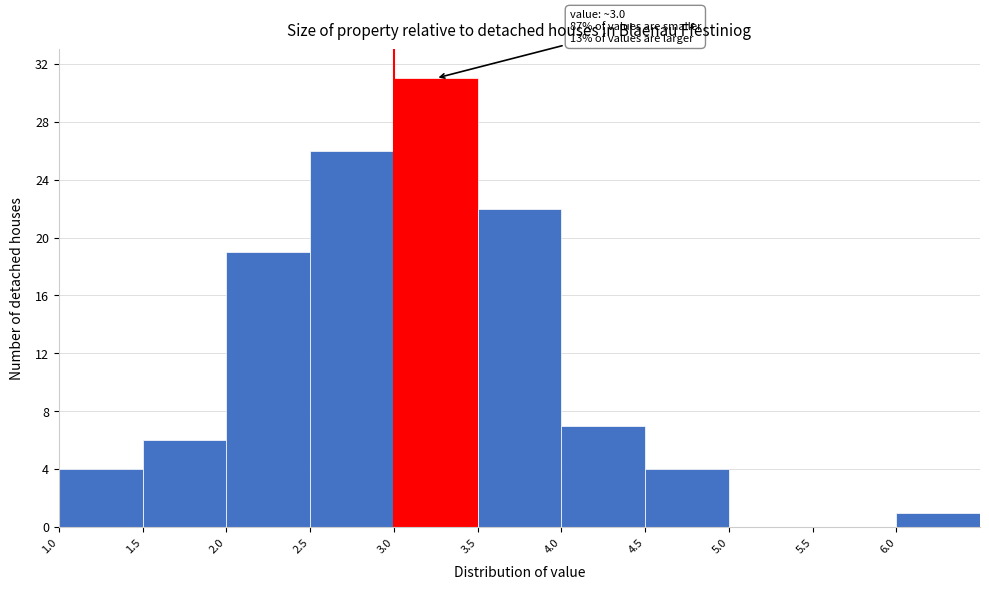

Over which range of the x-axis is the bar tallest?

3.0 to 3.5